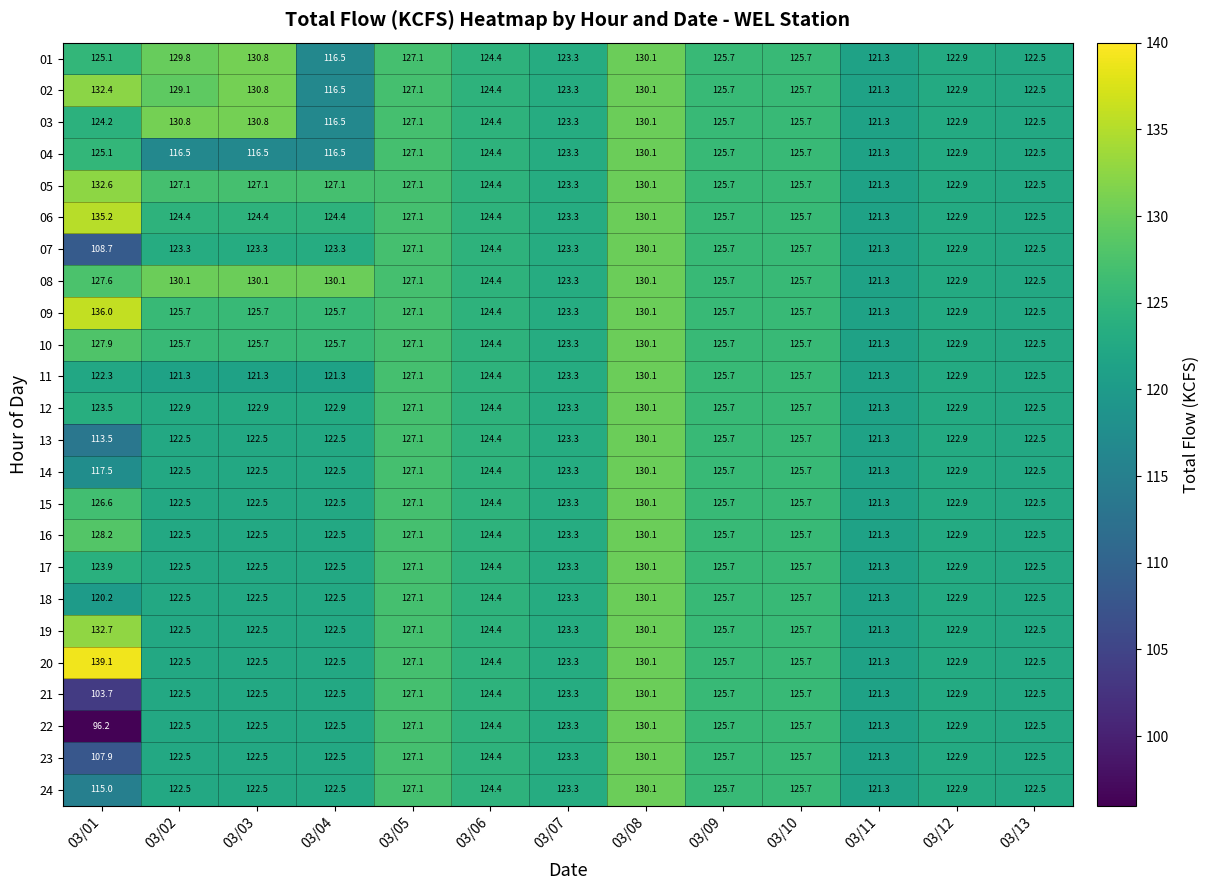

What is the sum of the 11 values at 03/05 and 03/02?

248.4